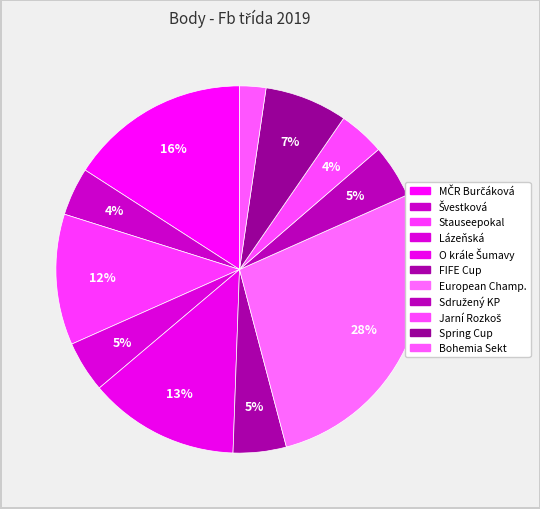

Is there a majority slice in this chart?

No